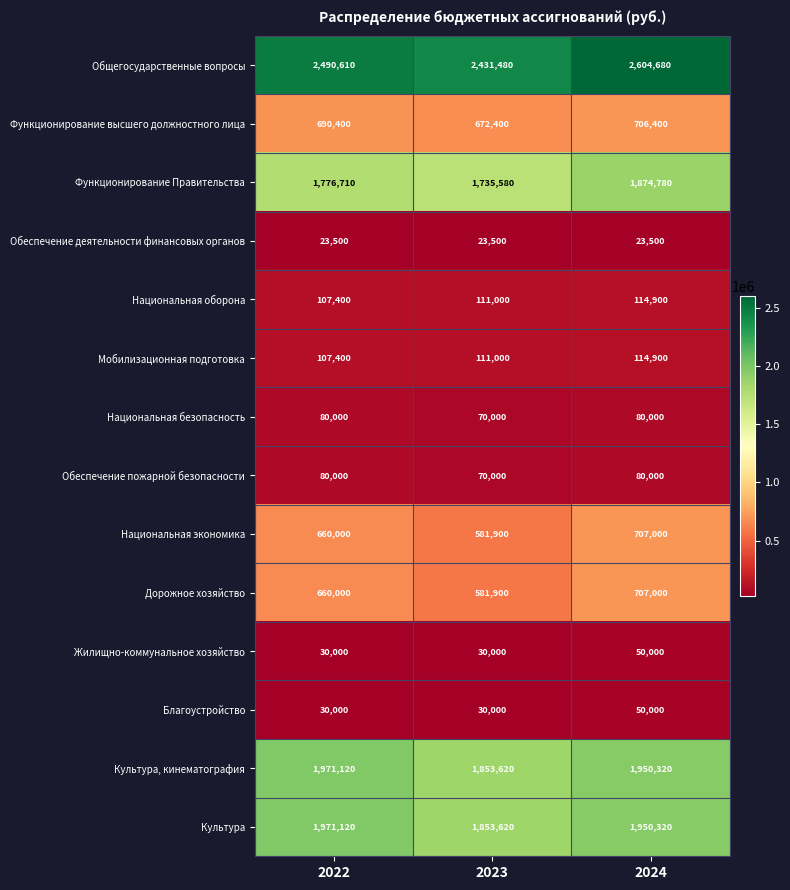

Rank the categories by Общегосударственные вопросы value from lowest to highest.

2023, 2022, 2024